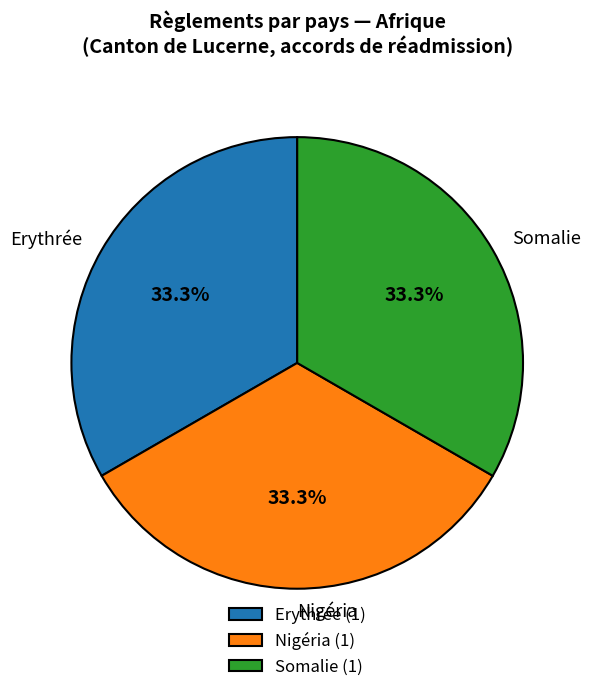

What percentage do Somalie and Erythrée together represent?

66.7%